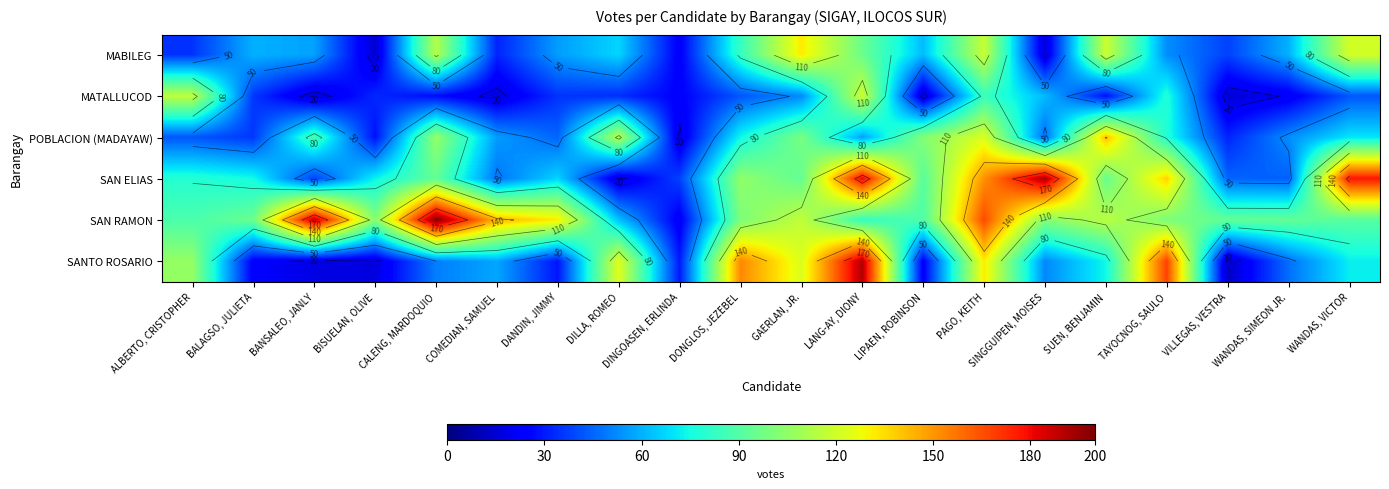

At which label does SAN ELIAS reach its minimum?

DILLA, ROMEO